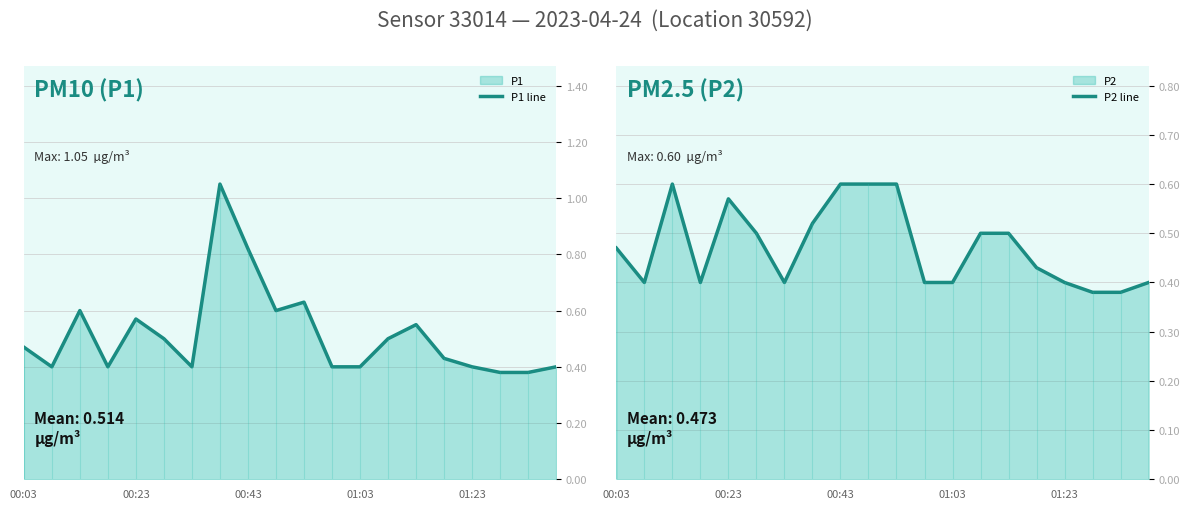

Read the P2 line value at 11.

0.4